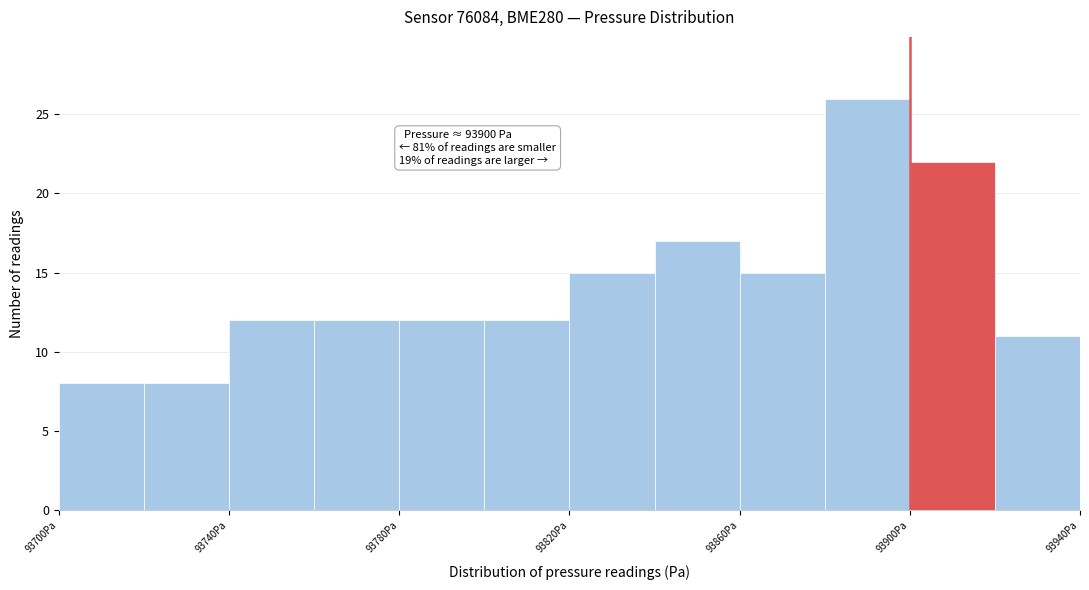

Which range on the x-axis has the tallest bar?

93880 to 93900